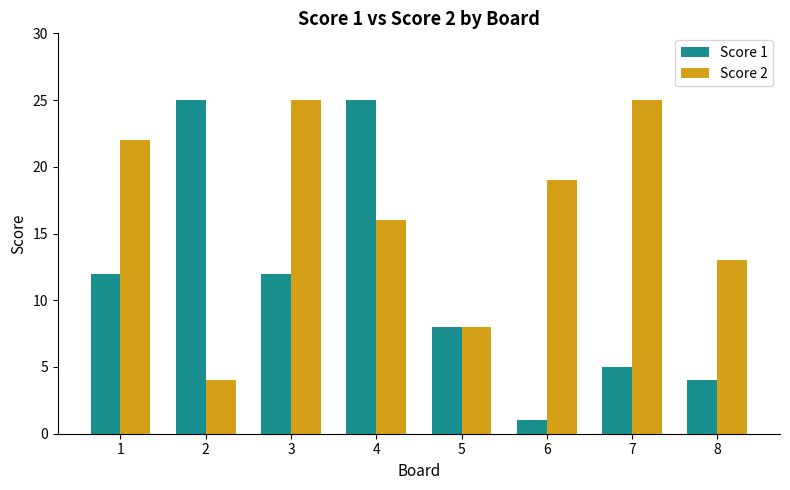

What is the sum of the Score 2 values at 3 and 2?

29